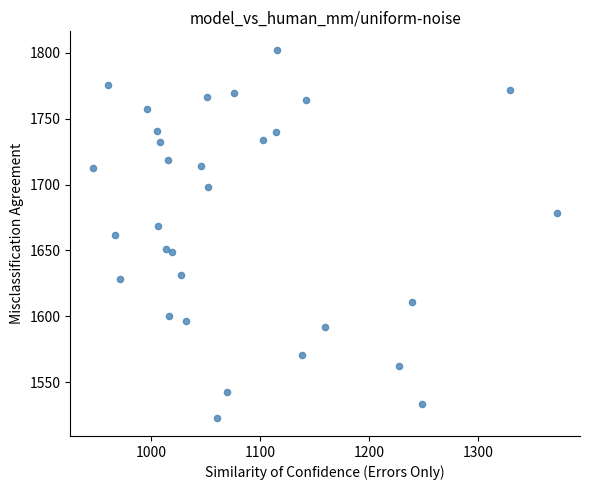

What is the range of Y values (max minus min)?

278.8